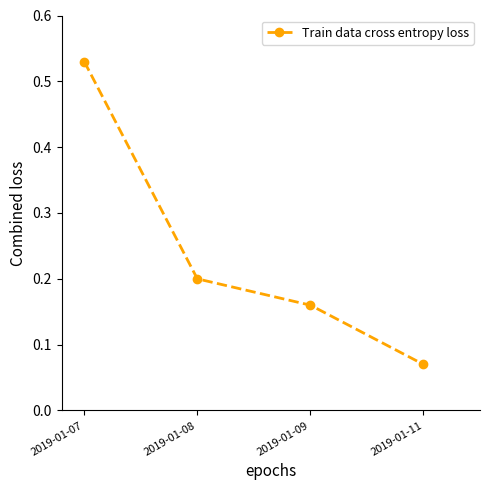

True or false: the data shows 0.3 at 2019-01-09.

False